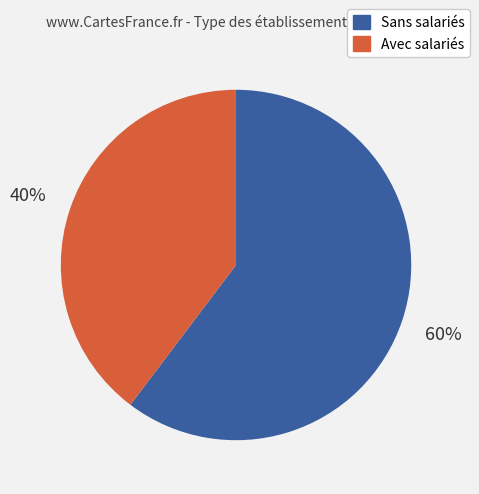

Is there any slice that represents more than half of the pie?

Yes